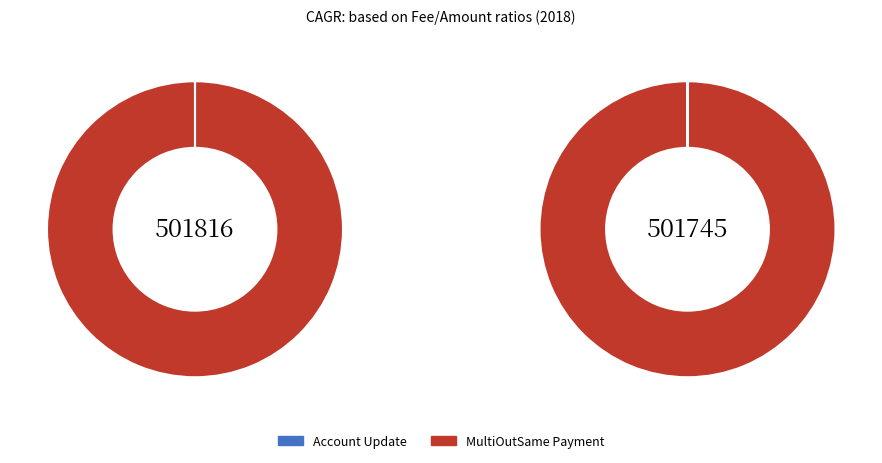

How many slices are in this pie chart?

2